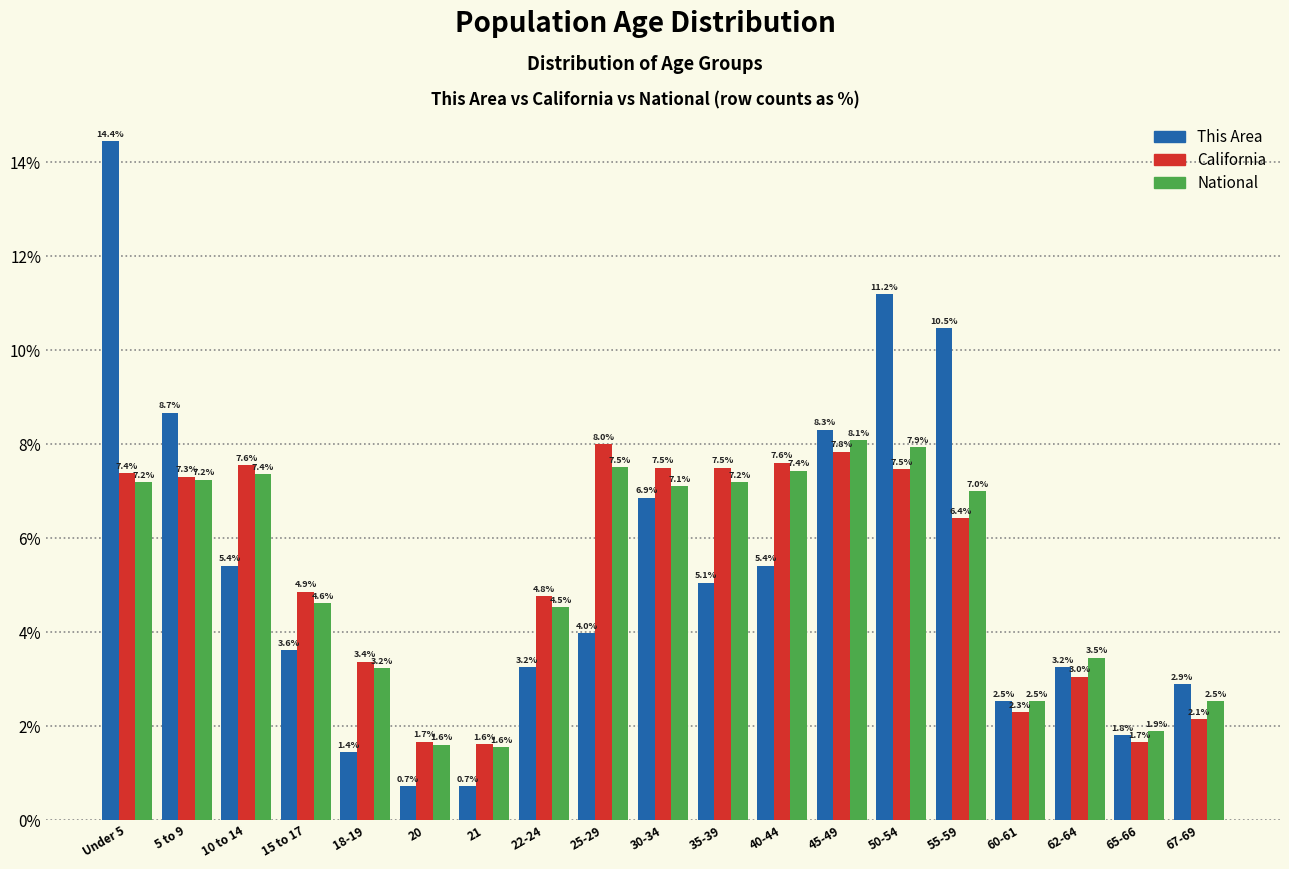

Reading right to left, transcribe all the data shown in this chart.

This Area: 67-69=2.9	65-66=1.8	62-64=3.2	60-61=2.5	55-59=10.5	50-54=11.2	45-49=8.3	40-44=5.4	35-39=5.1	30-34=6.9	25-29=4.0	22-24=3.2	21=0.7	20=0.7	18-19=1.4	15 to 17=3.6	10 to 14=5.4	5 to 9=8.7	Under 5=14.4
California: 67-69=2.1	65-66=1.7	62-64=3.0	60-61=2.3	55-59=6.4	50-54=7.5	45-49=7.8	40-44=7.6	35-39=7.5	30-34=7.5	25-29=8.0	22-24=4.8	21=1.6	20=1.7	18-19=3.4	15 to 17=4.9	10 to 14=7.6	5 to 9=7.3	Under 5=7.4
National: 67-69=2.5	65-66=1.9	62-64=3.5	60-61=2.5	55-59=7.0	50-54=7.9	45-49=8.1	40-44=7.4	35-39=7.2	30-34=7.1	25-29=7.5	22-24=4.5	21=1.6	20=1.6	18-19=3.2	15 to 17=4.6	10 to 14=7.4	5 to 9=7.2	Under 5=7.2